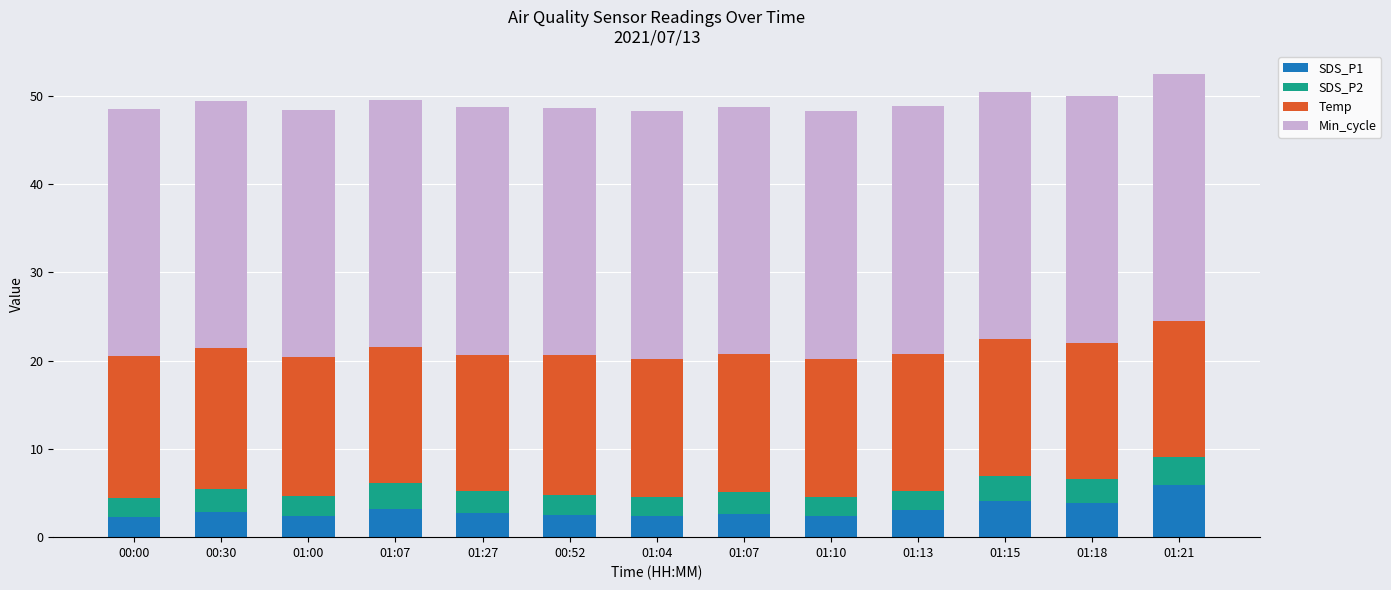

List the labels in order of Min_cycle value, largest first.

00:00, 00:30, 01:00, 01:07, 01:27, 00:52, 01:04, 01:07, 01:10, 01:13, 01:15, 01:18, 01:21